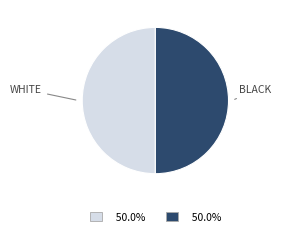

Do BLACK and WHITE together represent more than half of the pie?

Yes